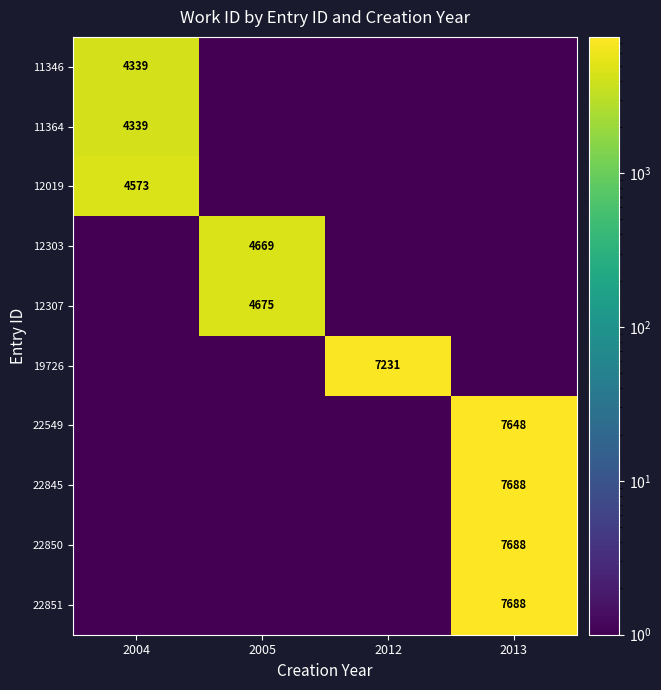

True or false: 22850 has a value of 7688.0 at 2013.

True